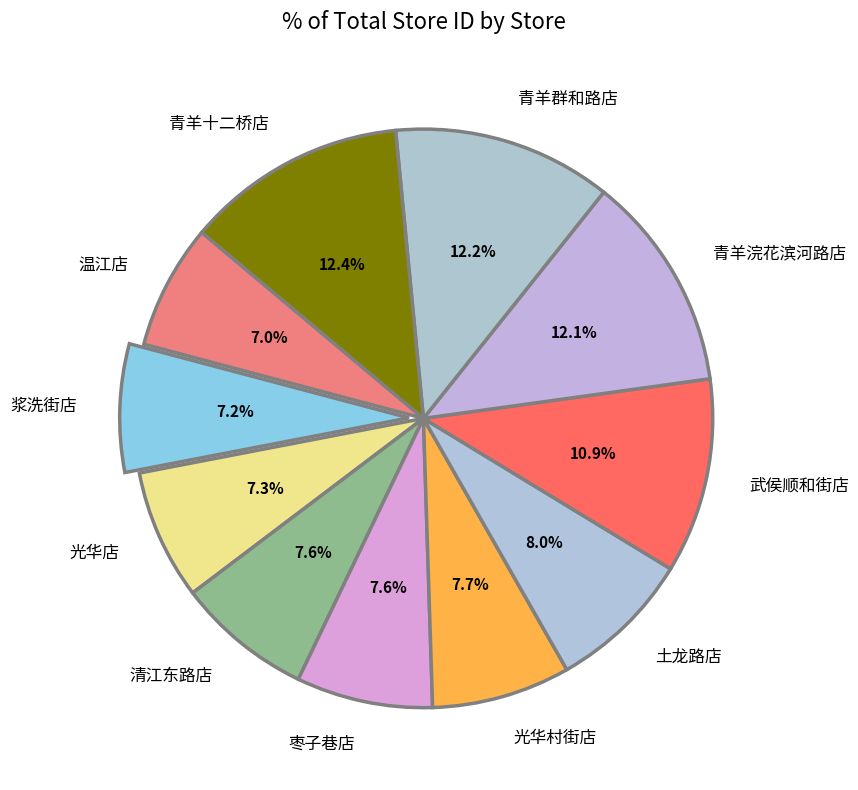

What percentage is the 清江东路店 slice, to the nearest percent?

8%